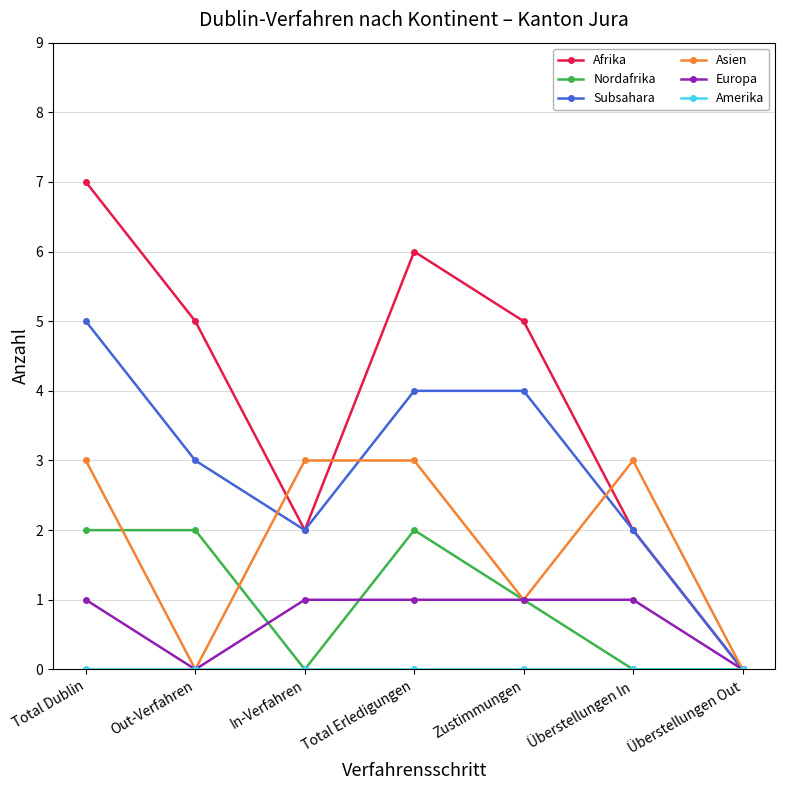

What is the sum of the Asien values at Überstellungen Out and Total Dublin?

3